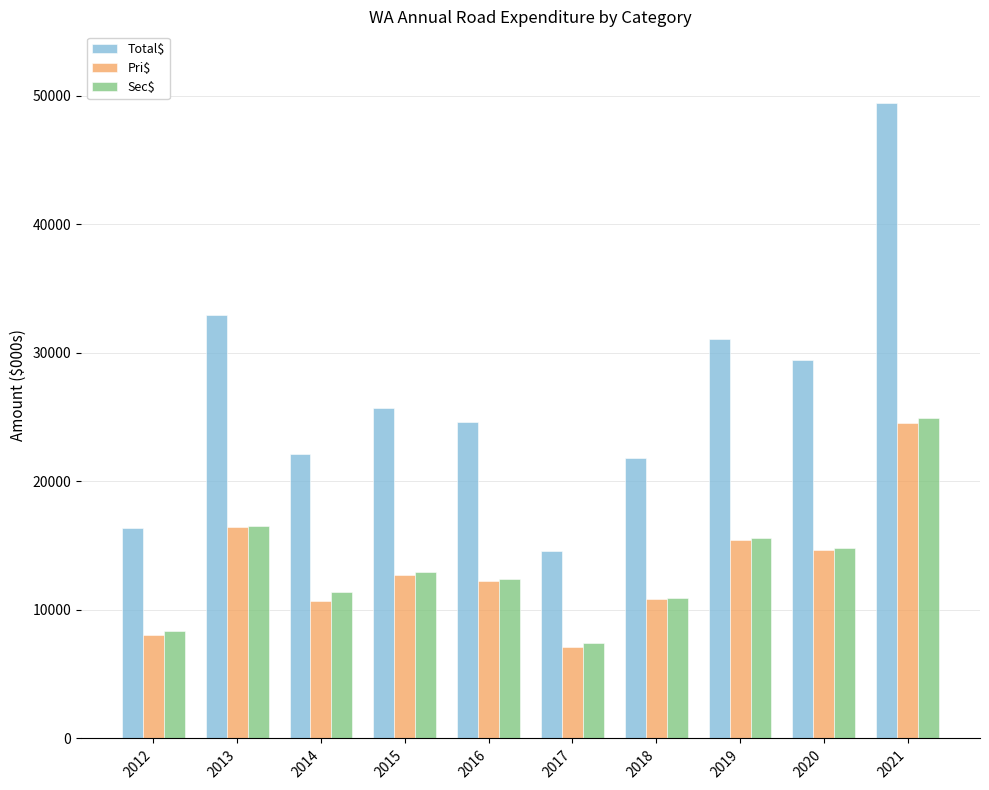

How many bars are there in each group?

3